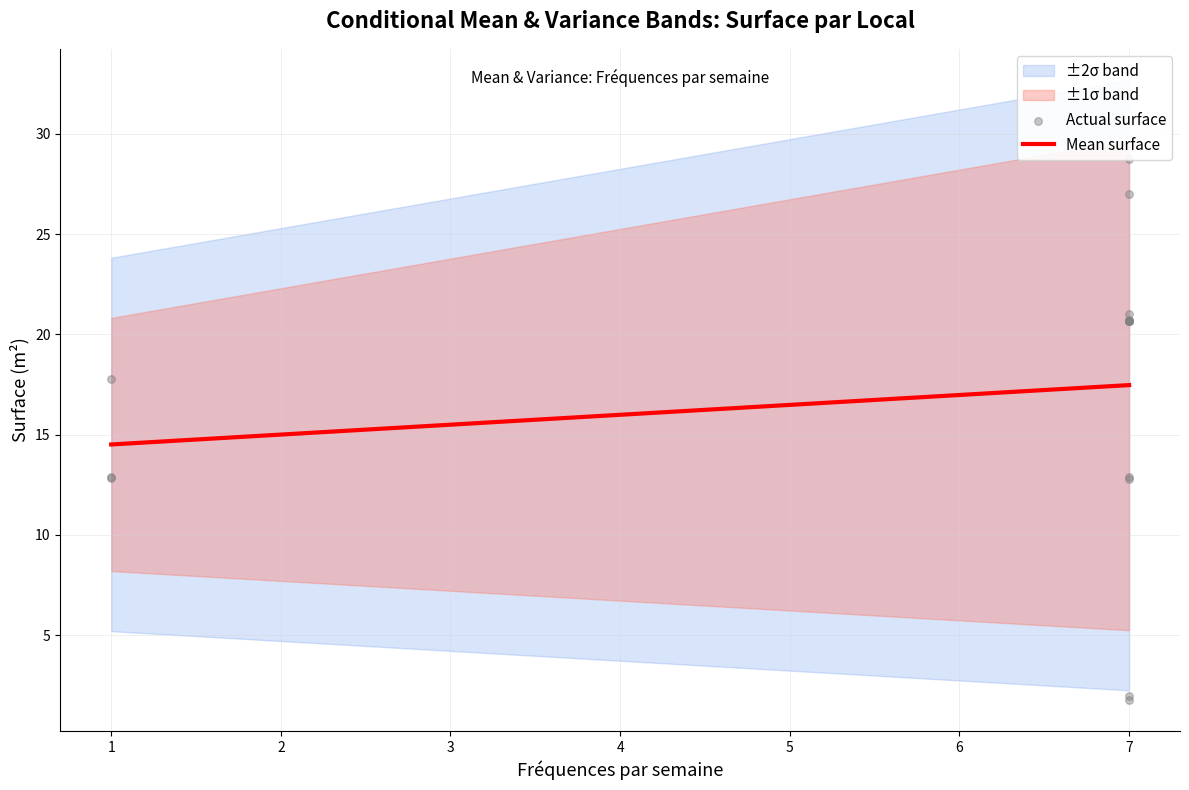

What is the minimum value for Mean surface?

14.5